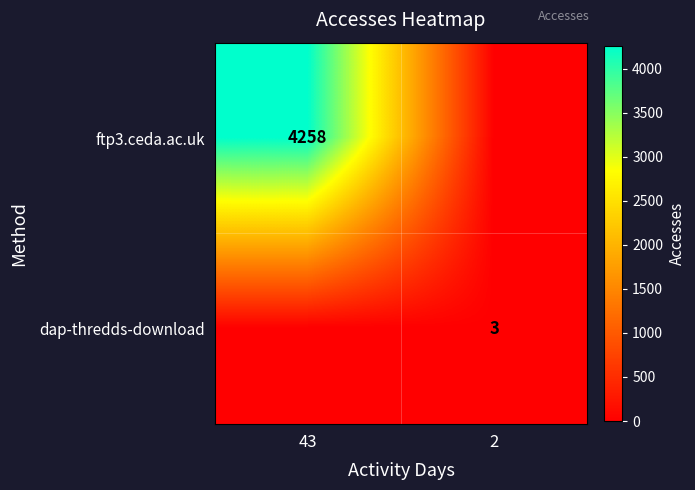

What is the spread (max minus min) of values at 43?

4258